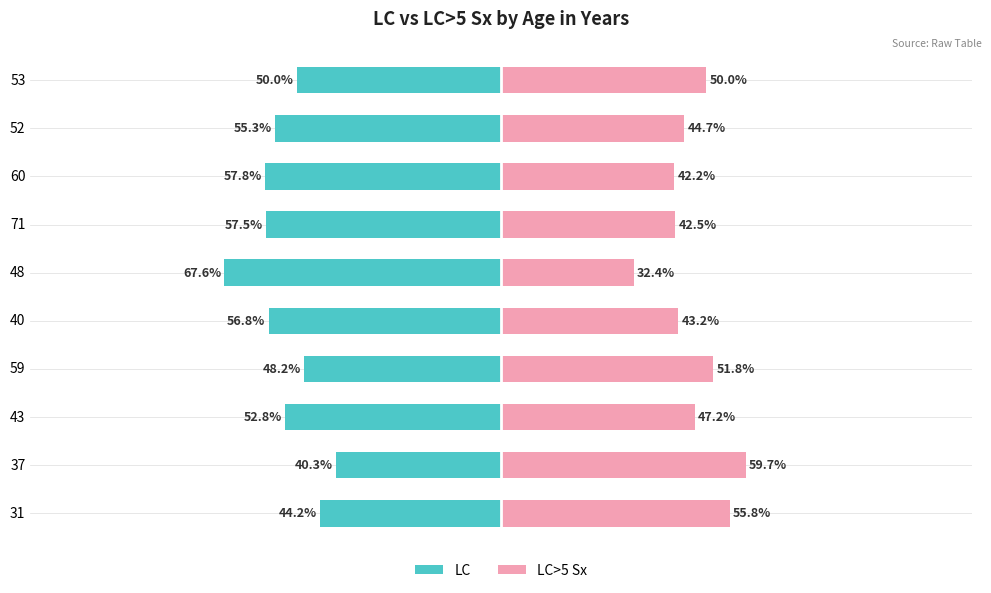

What are all the series names shown in the legend?

LC, LC>5 Sx